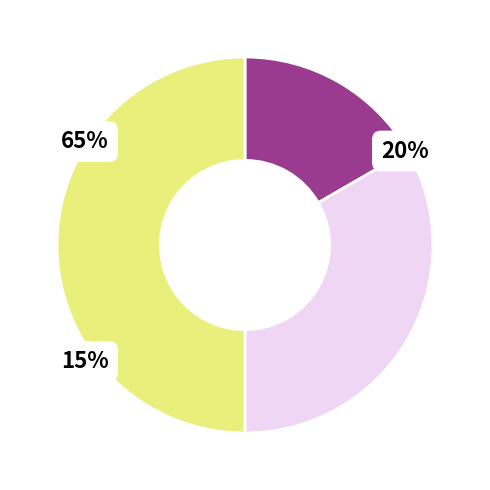

What percentage is the Суміщення slice, to the nearest percent?

33%